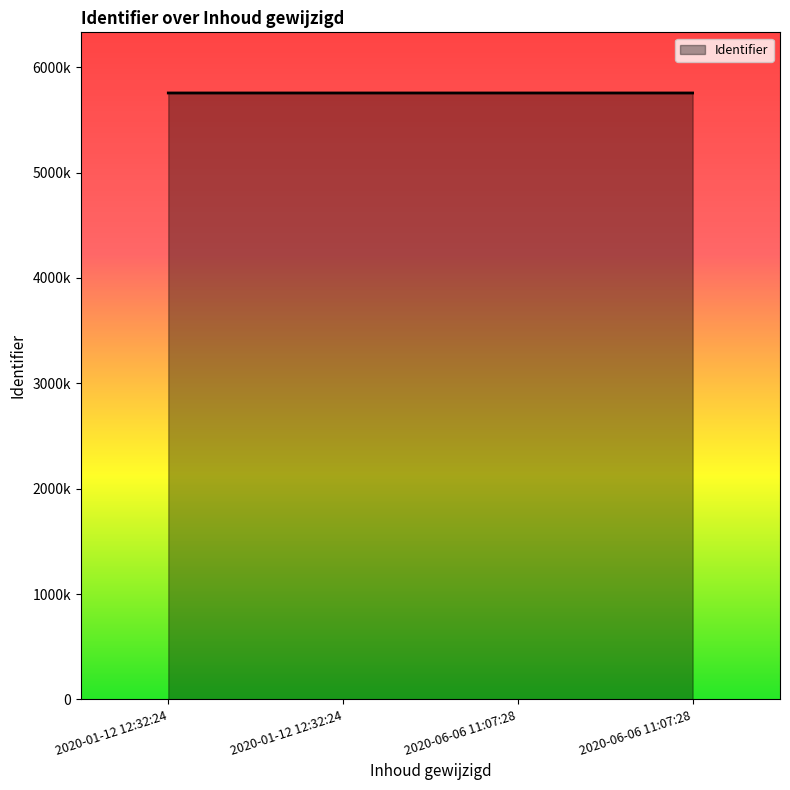

Read the value at 2020-06-06 11:07:28.

5755405